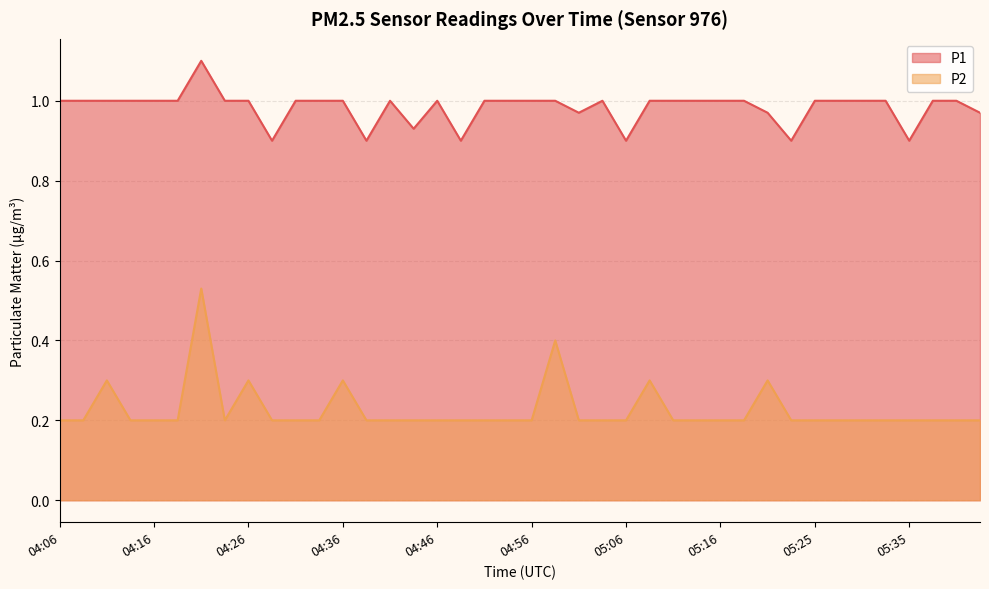

What position from the right is 04:38?

27